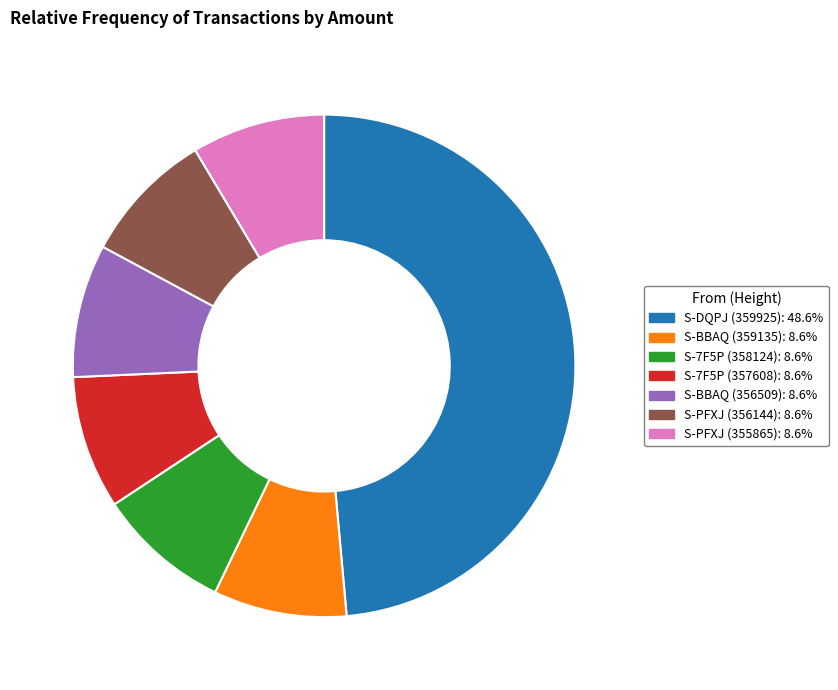

Combined, do S-7F5P (357608) and S-PFXJ (355865) account for over 50%?

No